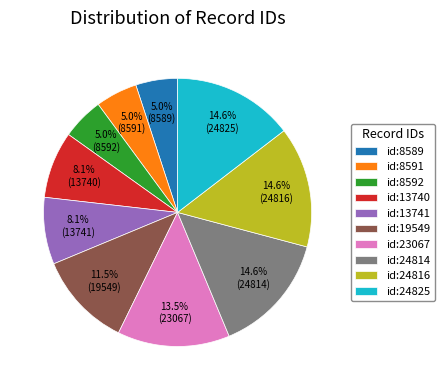

The id:24816 slice represents 15% of the pie. True or false?

True